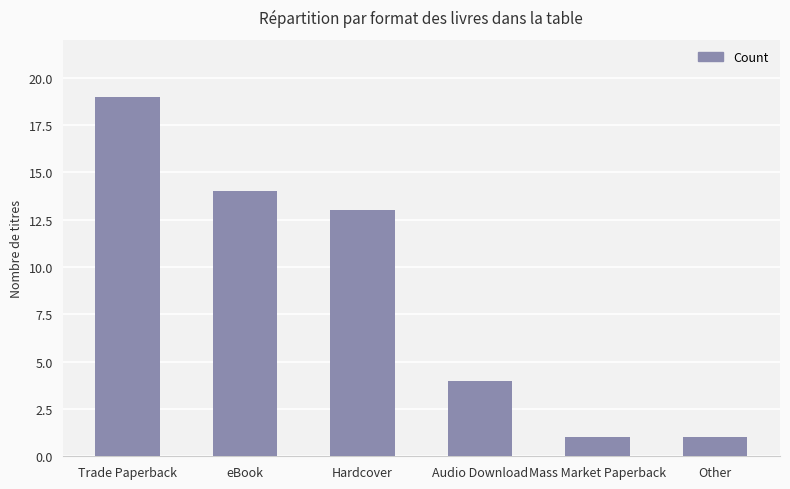

What position from the left is Hardcover?

3